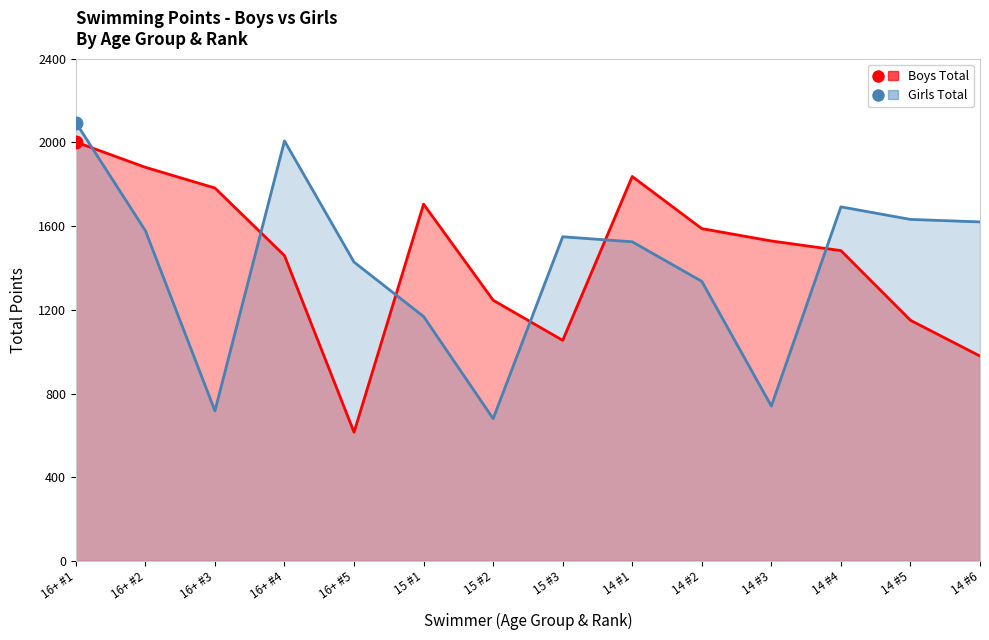

Reading left to right, extract all data points from this chart.

Boys Total: 2002	1881	1782	1459	615	1705	1246	1054	1837	1588	1529	1483	1150	979
Girls Total: 2095	1578	717	2007	1428	1168	680	1549	1525	1336	740	1692	1632	1620